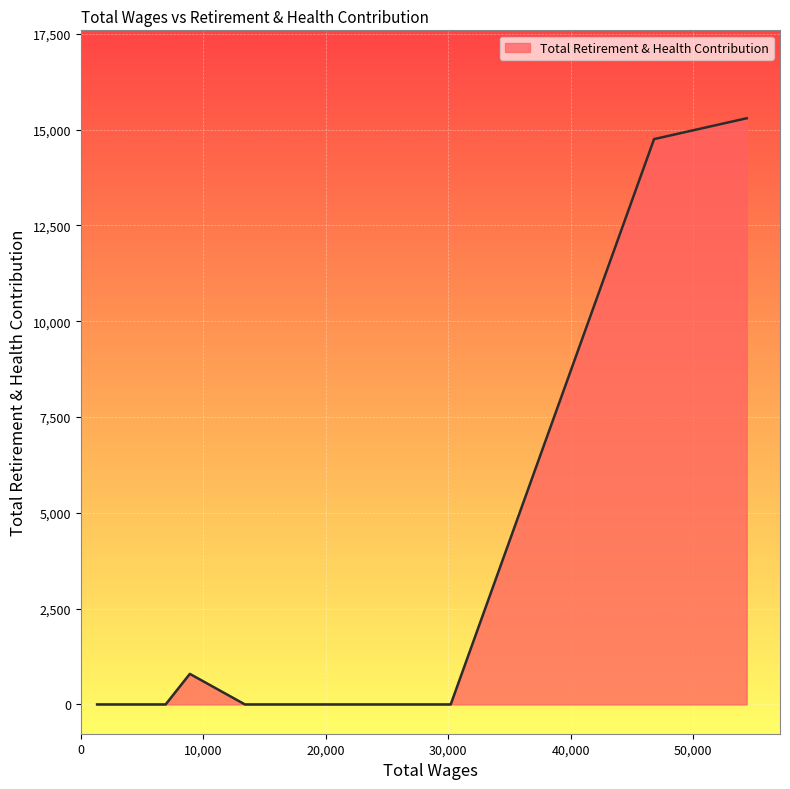

What is the maximum value shown in the chart?

15297